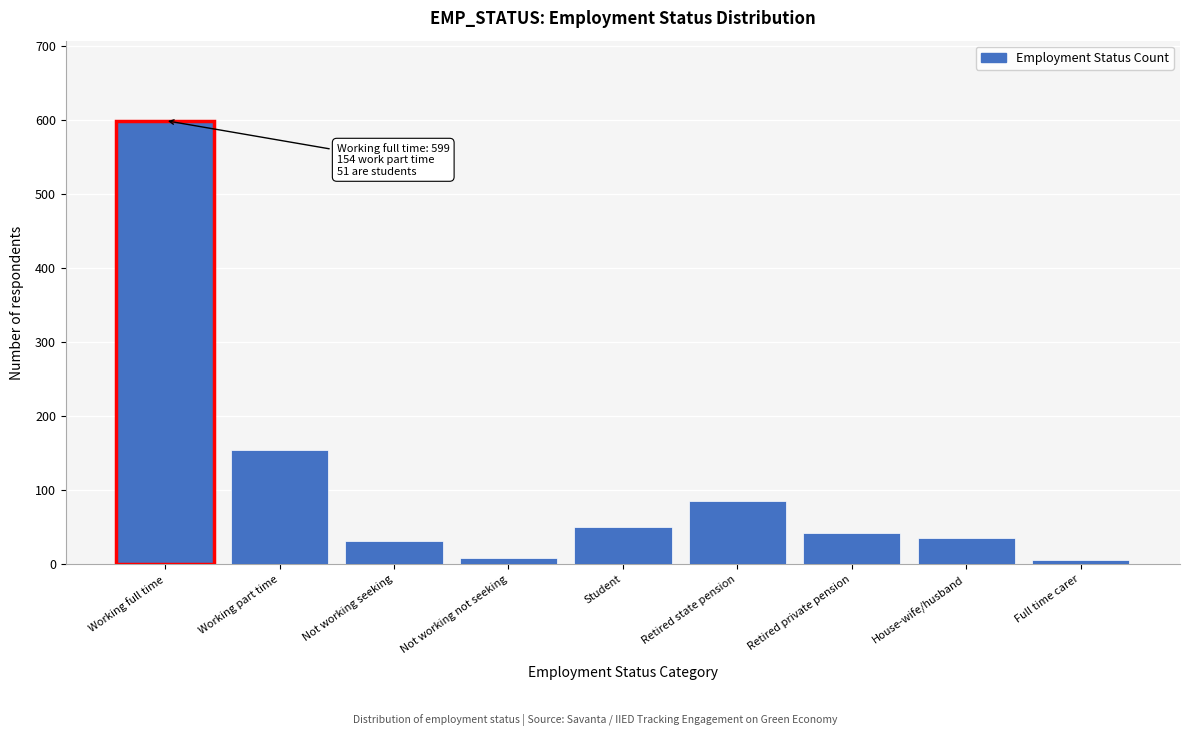

Which category has the highest value across all series?

Working full time